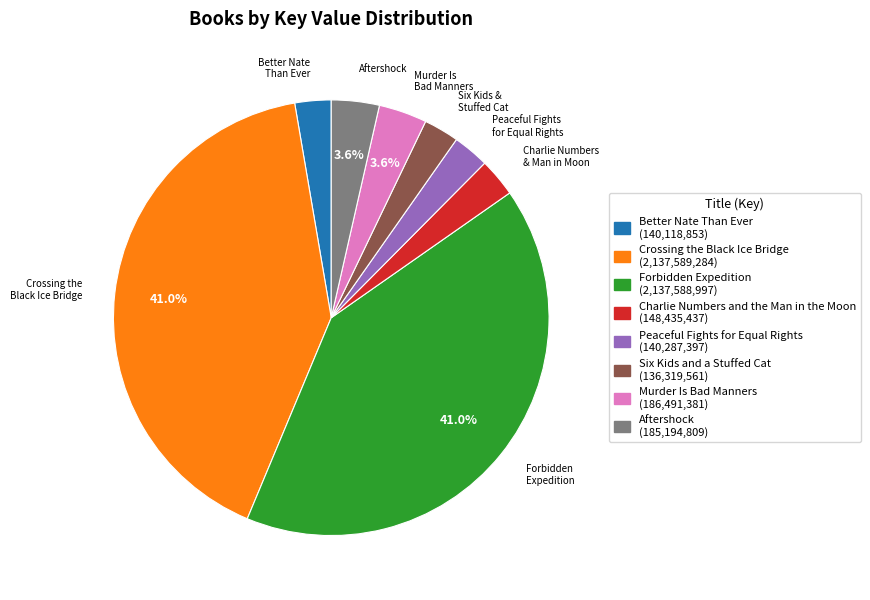

Is it true that Peaceful Fights for Equal Rights is 12% of the pie?

False